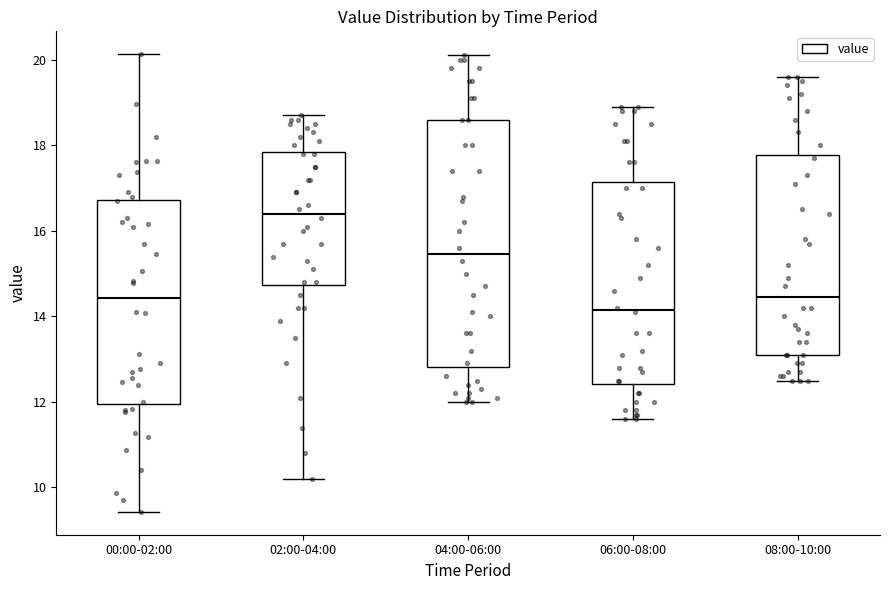

Reading left to right, read every box against the y-axis: the position of its median line, the range the box covers, and the ends of its whiskers. The values are not printed on the chart, so give them approximately, as read against the axis.

00:00-02:00: median 14.4, box 12.0 to 16.8, whiskers 9.4 to 20.2
02:00-04:00: median 16.4, box 14.8 to 17.8, whiskers 10.2 to 18.8
04:00-06:00: median 15.4, box 12.8 to 18.6, whiskers 12.0 to 20.2
06:00-08:00: median 14.2, box 12.4 to 17.2, whiskers 11.6 to 19.0
08:00-10:00: median 14.4, box 13.2 to 17.8, whiskers 12.6 to 19.6